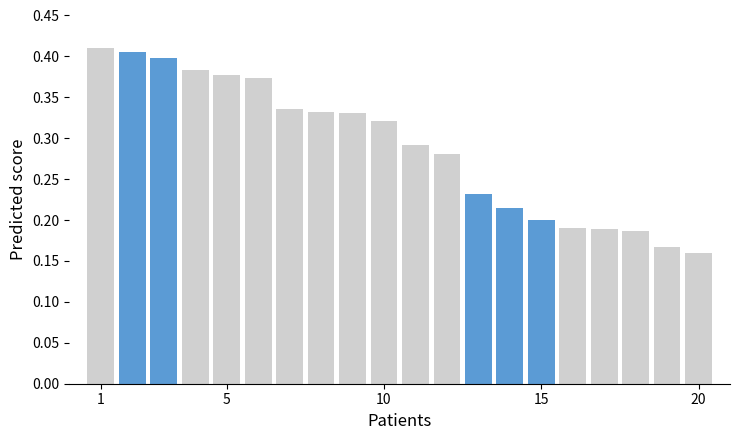

How many values are between 0 and 1?

20